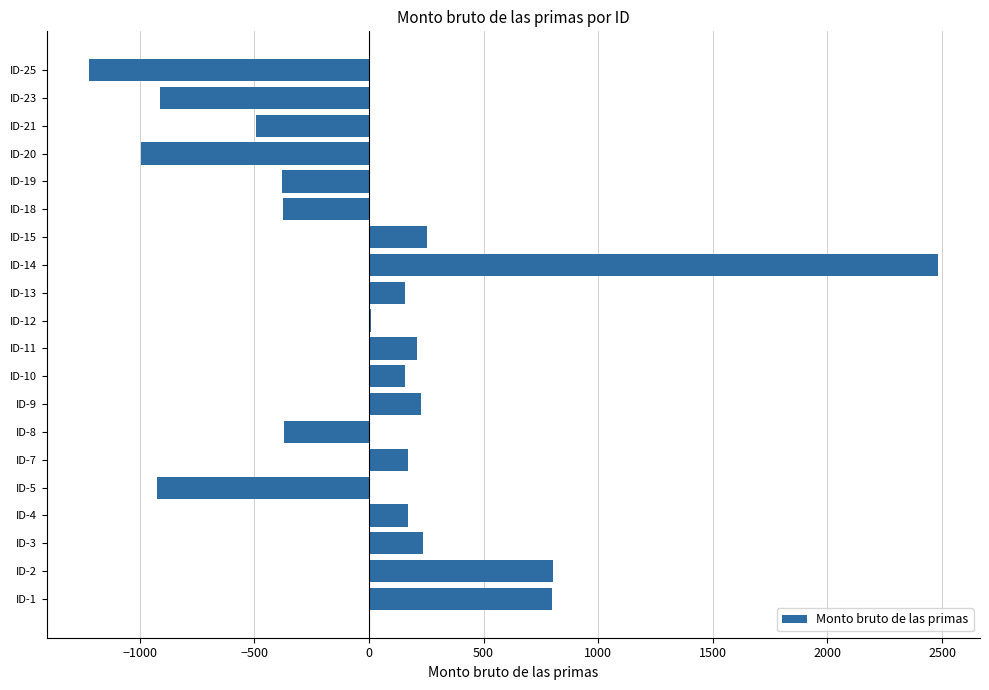

Between ID-14 and ID-4, which is larger?

ID-14